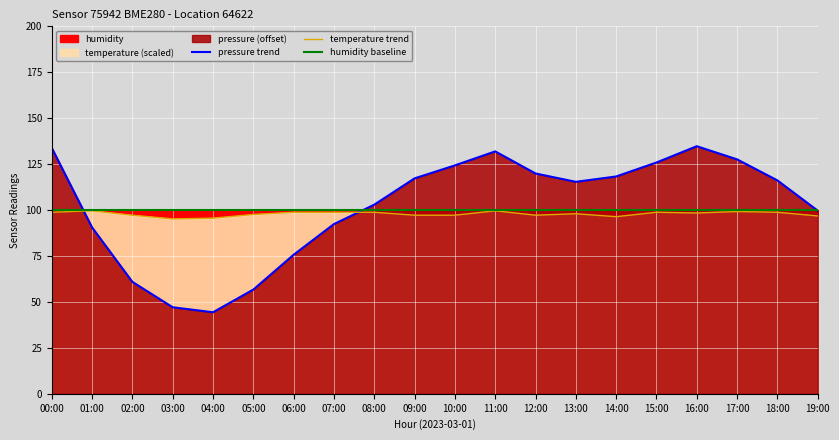

What is the total value across all series at 17:00?

326.8